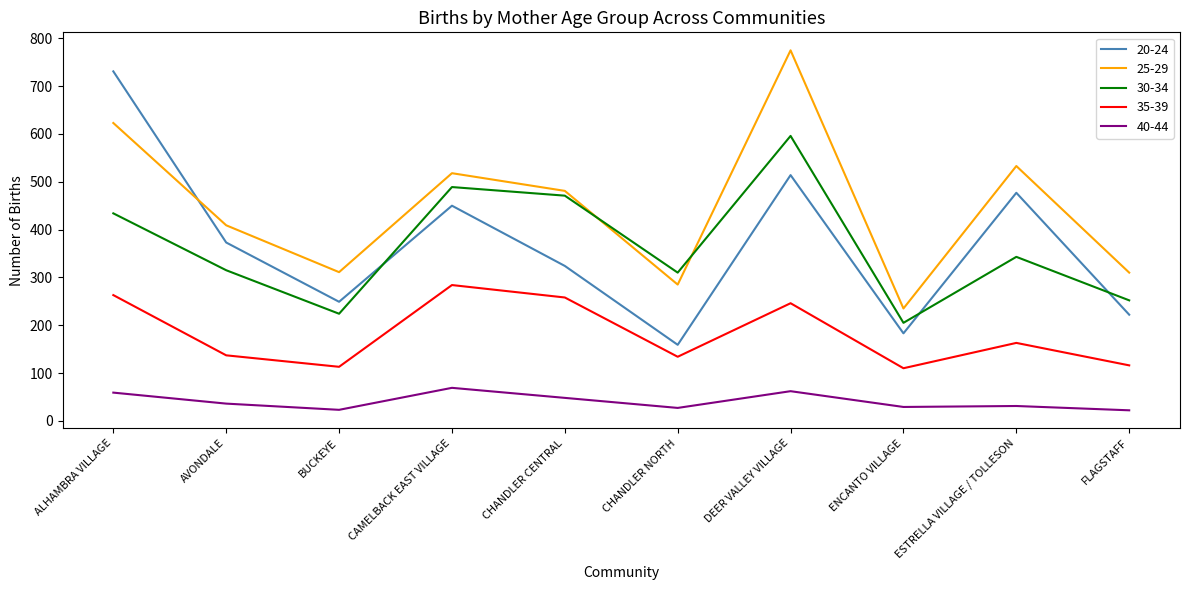

The 20-24 series shows 324 at CHANDLER CENTRAL. True or false?

True